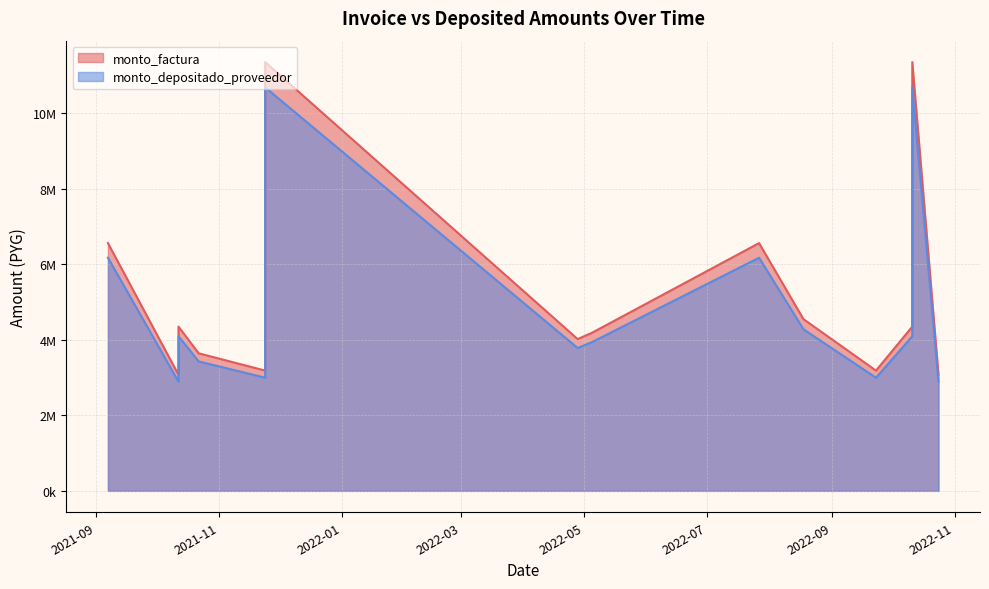

What value does the monto_depositado_proveedor series have at 2022-09-23?

2996051